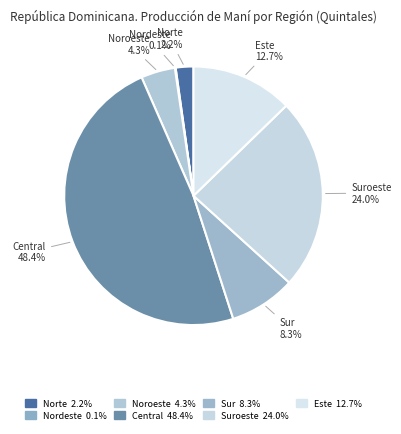

What is the largest slice in the pie chart?

Central